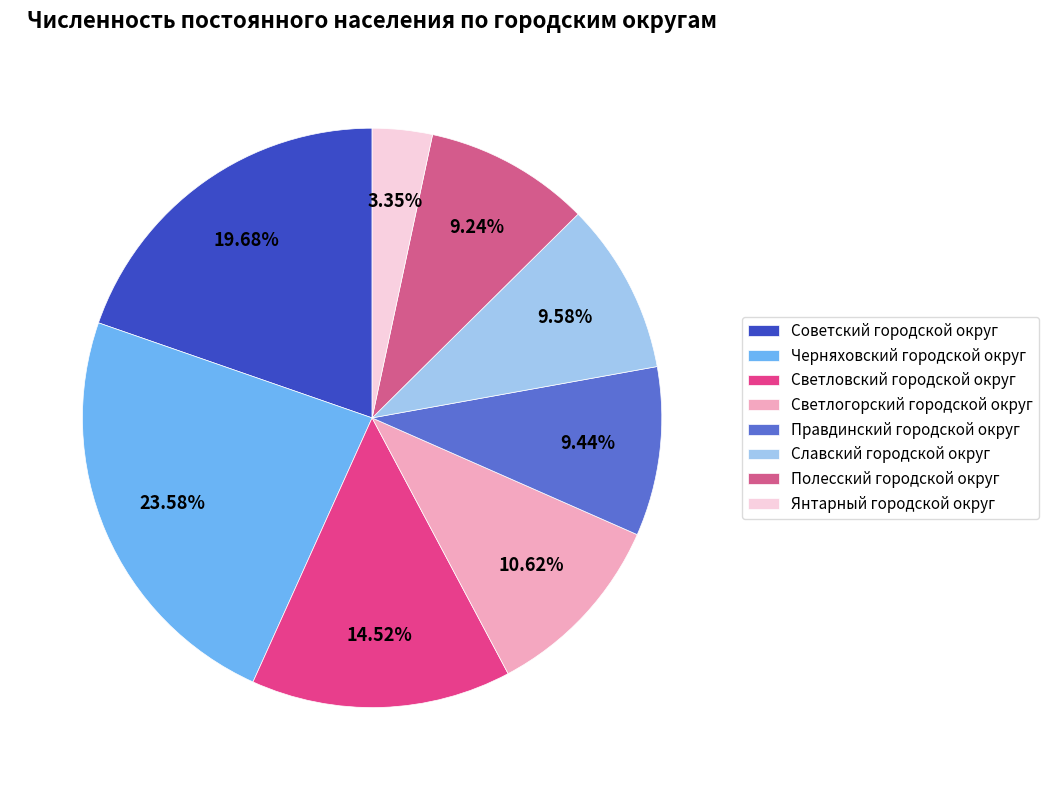

Does Полесский городской округ represent more than half of the total?

No